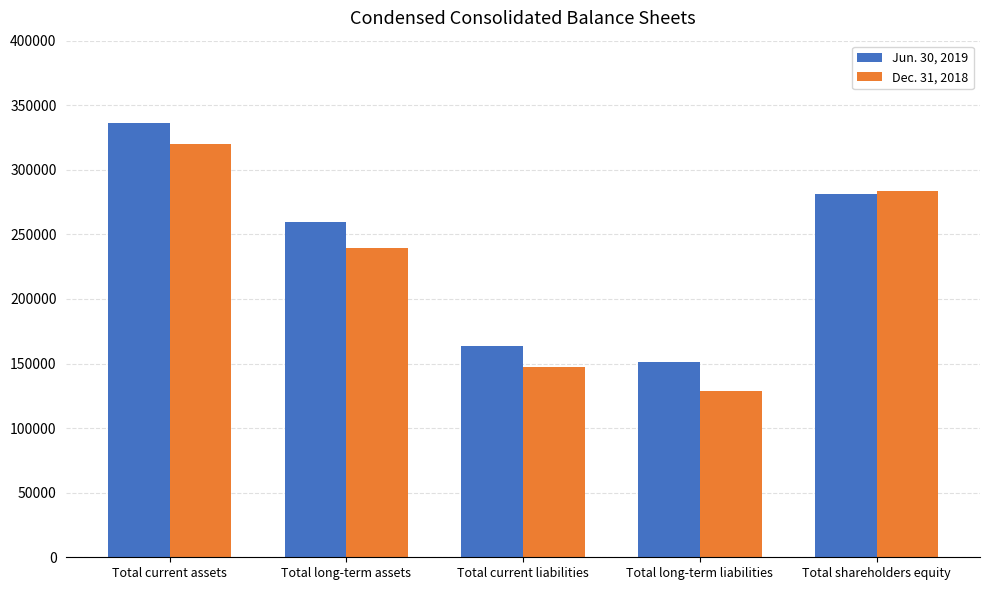

What is the label of the 4th bar from the left?

Total long-term liabilities